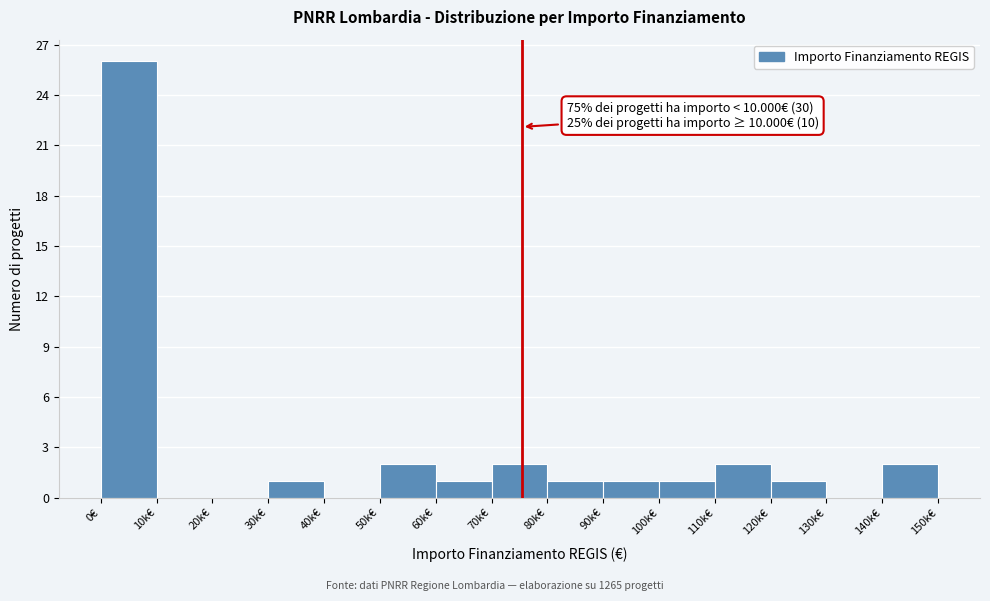

What is the change in value from 60k€ to 70k€?

+1